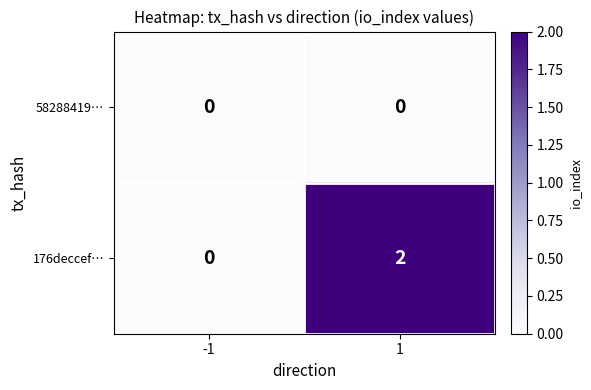

The 176deccef… series shows -1 at -1. True or false?

False